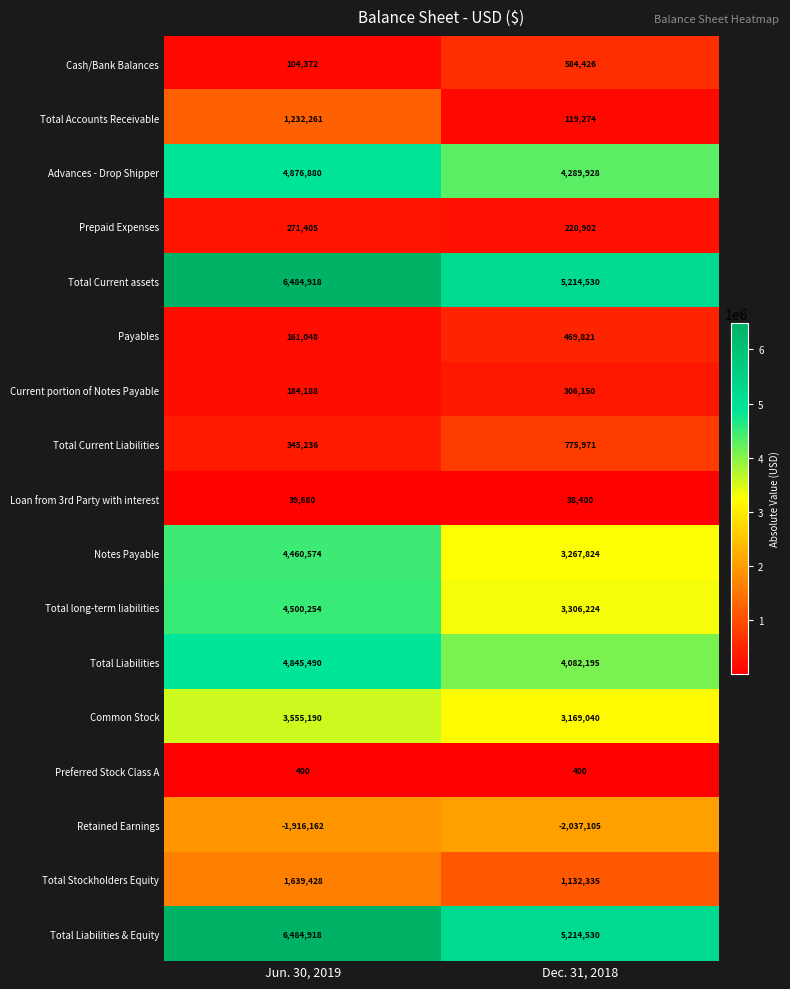

What is the spread (max minus min) of values at Jun. 30, 2019?

8401080